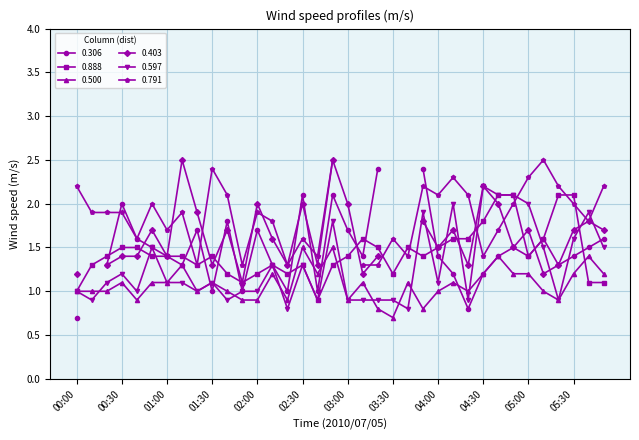

At which label is 0.597 closest to 1?

00:00